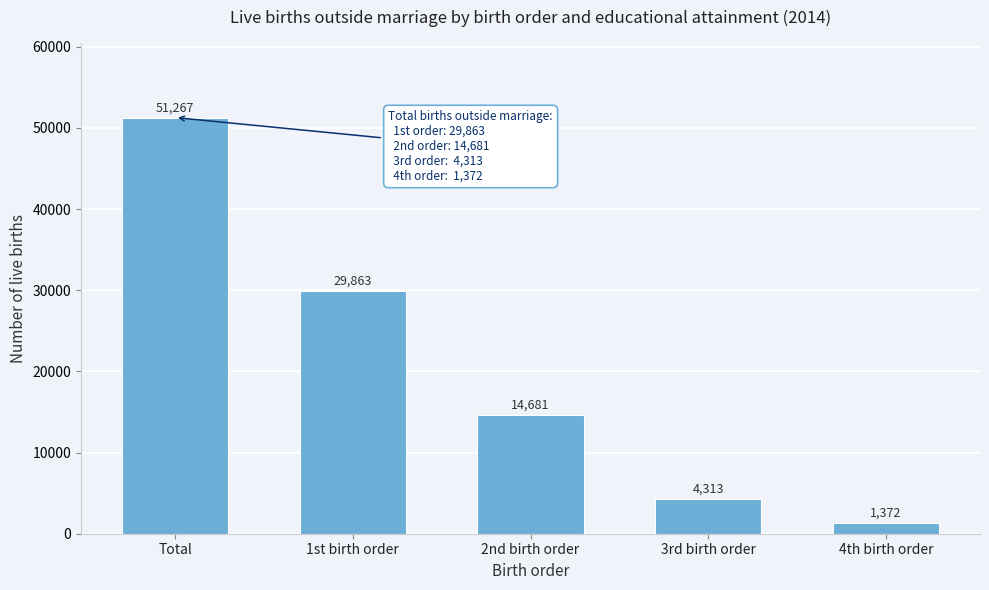

Reading left to right, list all the values displayed in this chart.

Total=51267	1st birth order=29863	2nd birth order=14681	3rd birth order=4313	4th birth order=1372